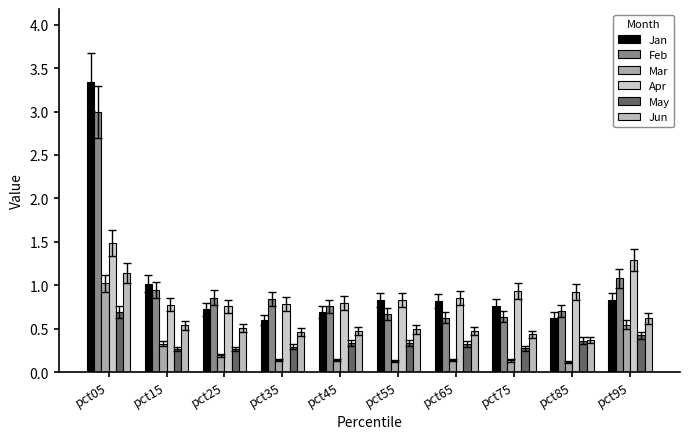

What is the value of the Feb bar at the 4th from the left?

0.8